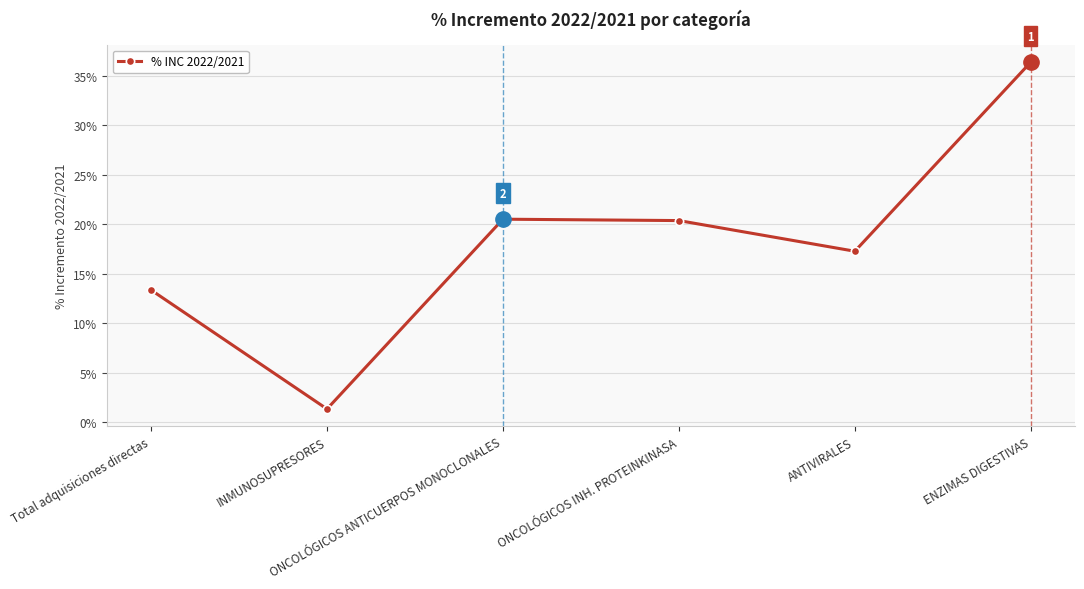

Does the chart have visible grid lines?

Yes